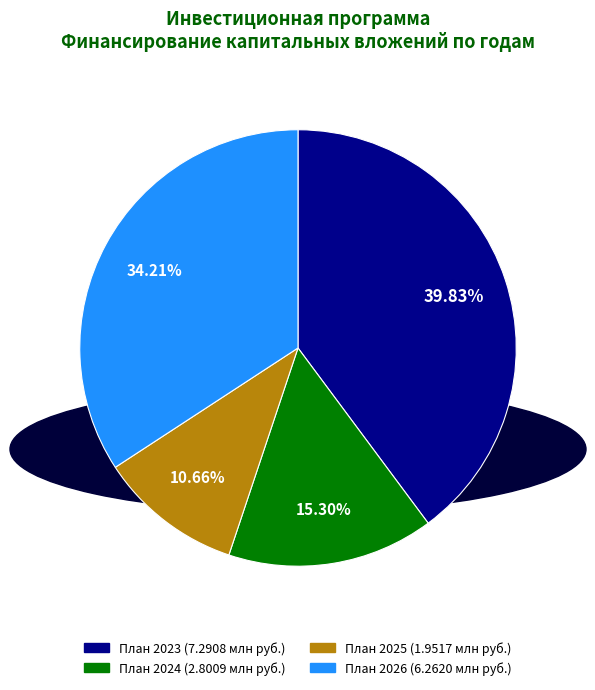

Is there a majority slice in this chart?

No